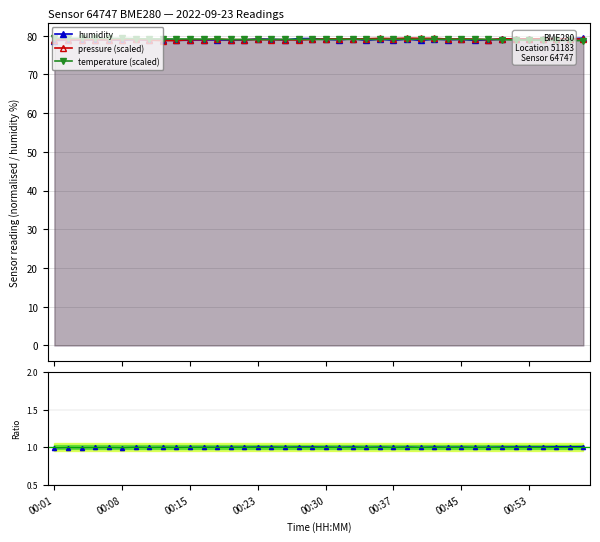

Which category has the lowest value in the humidity / temp ratio norm series?

00:01